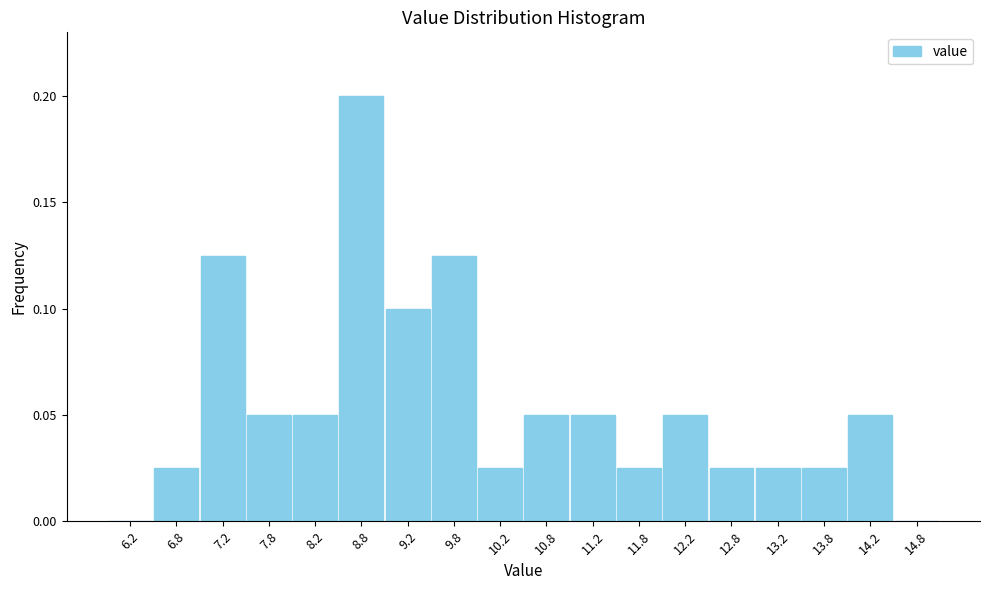

The chart shows a value of 0.1 at 11.2. True or false?

True